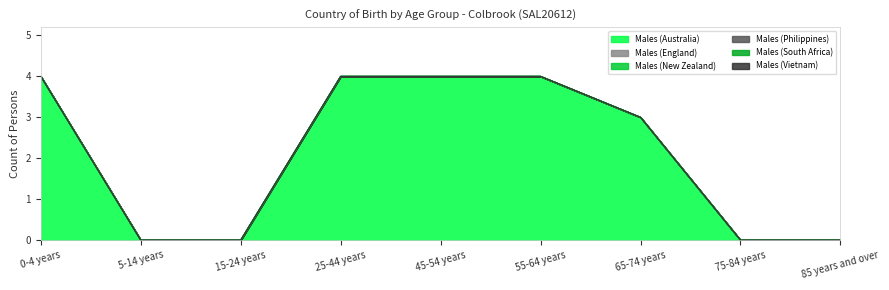

What is the sum of the Males (Australia) values at 85 years and over and 0-4 years?

4